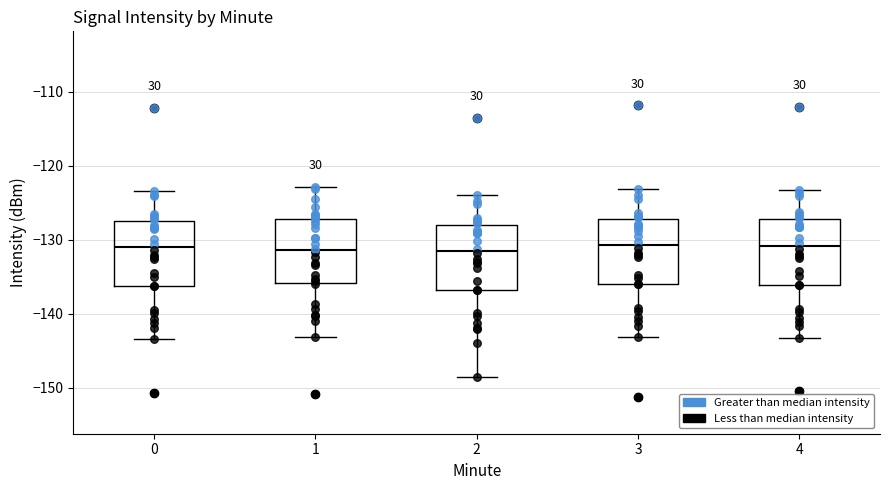

Reading left to right, transcribe this box plot: for each box, give where its median line is, the range the box spans, and where its two whiskers end, as read against the y-axis. The values are not printed on the chart, so give them approximately, as read against the axis.

0: median -131, box -136 to -127, whiskers -143 to -123
1: median -131, box -136 to -127, whiskers -143 to -123
2: median -131, box -137 to -128, whiskers -148 to -124
3: median -131, box -136 to -127, whiskers -143 to -123
4: median -131, box -136 to -127, whiskers -143 to -123